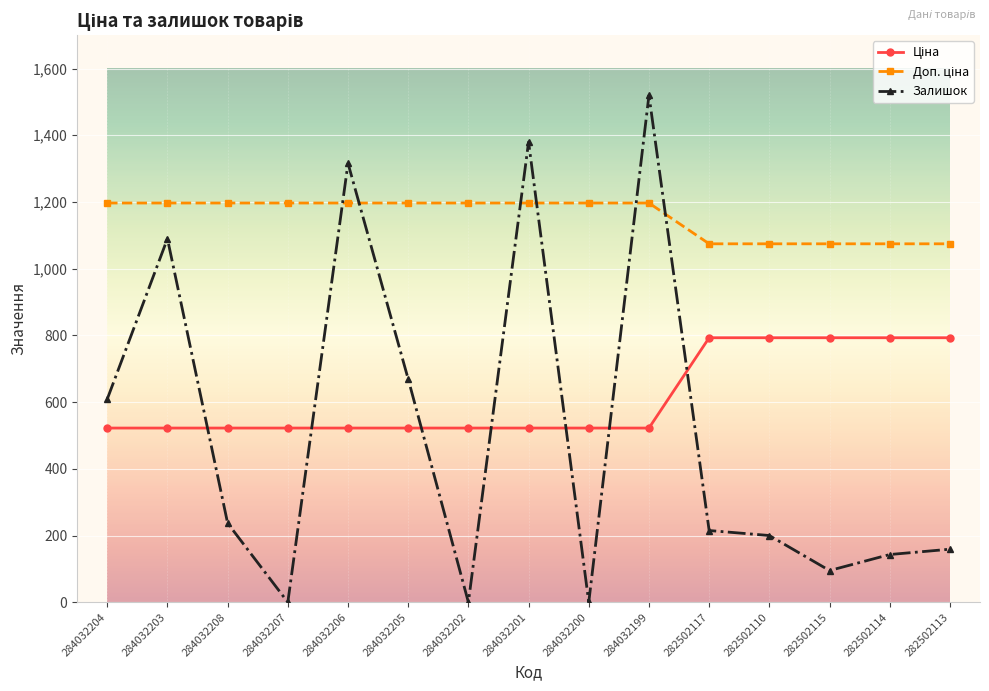

True or false: Залишок has a value of 77.8 at 282502110.

False